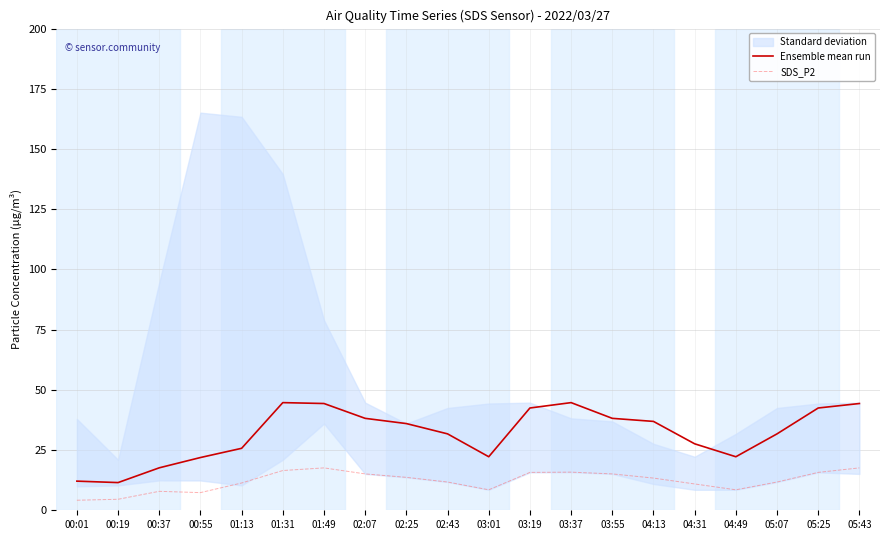

True or false: Ensemble mean run and SDS_P2 cross at least once.

False